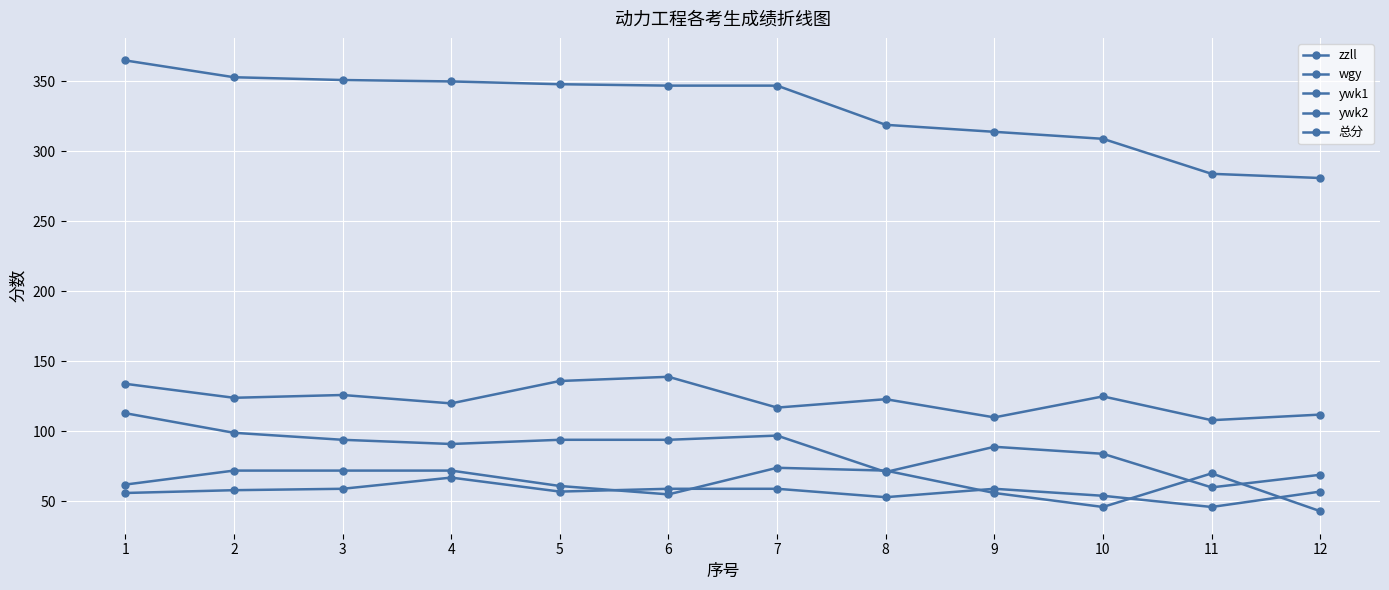

Is it true that wgy equals 110 at 4?

False